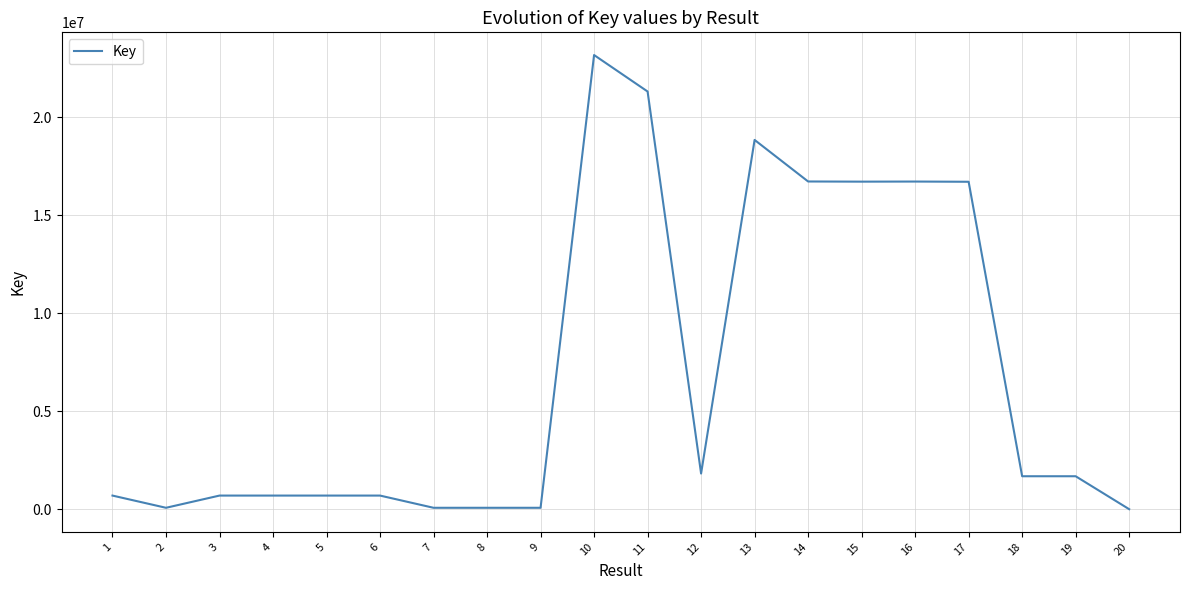

What is the change in value from 5 to 15?

+16013692